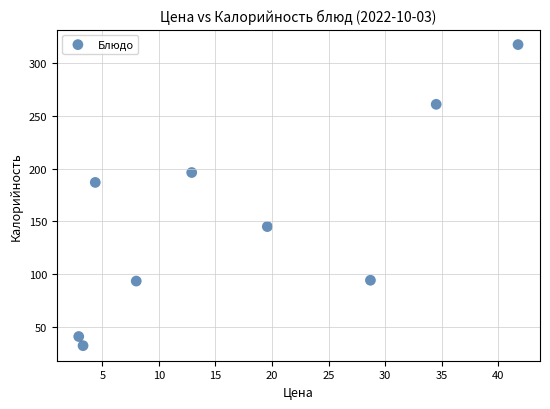

What is the average Y value?

152.0